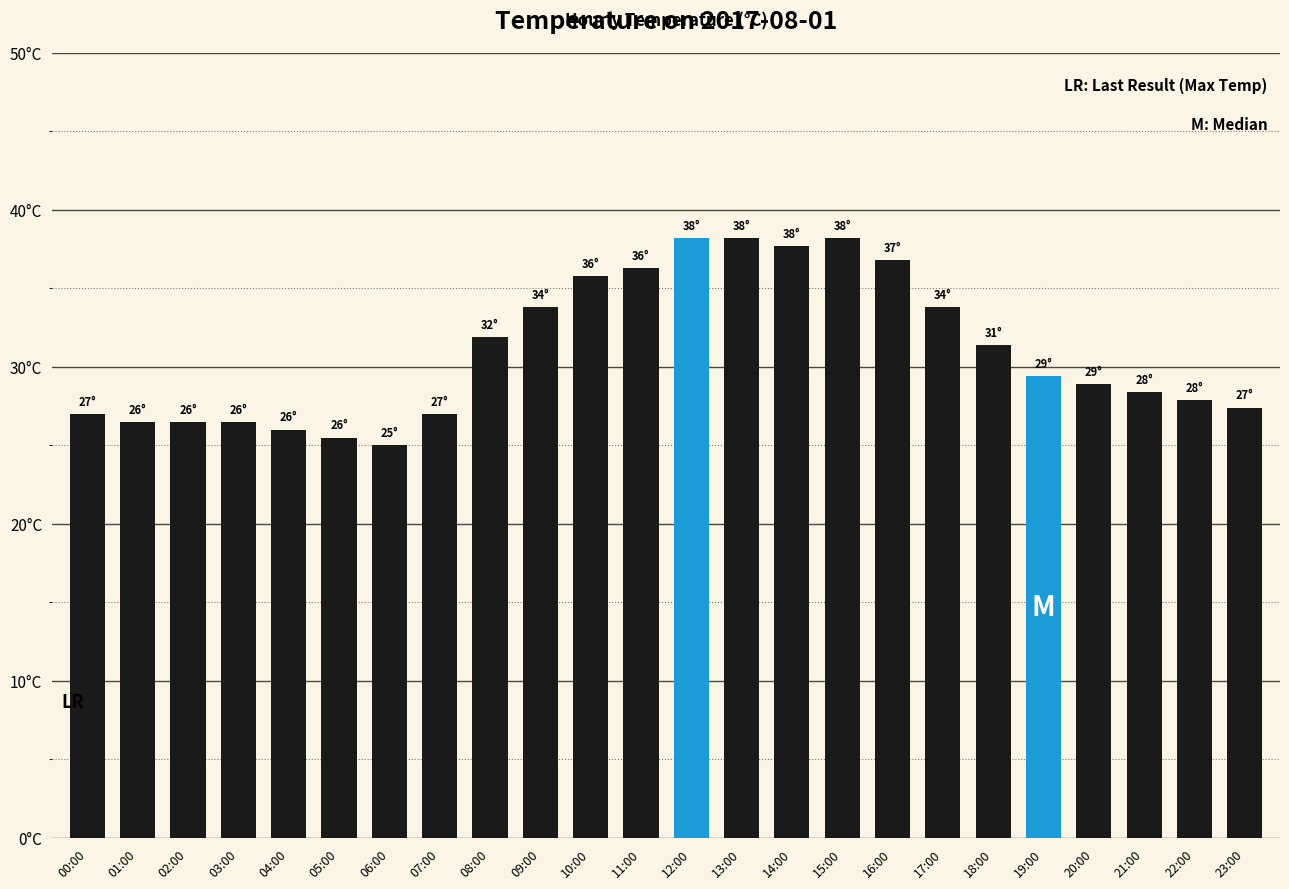

What is the sum of all values?

744.1